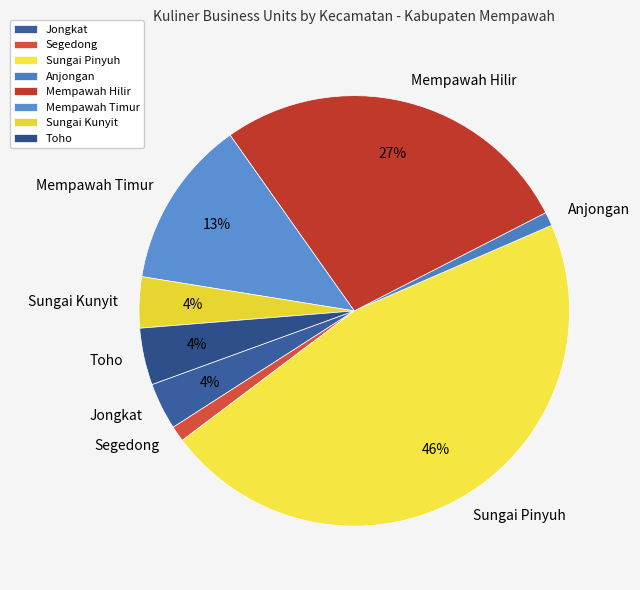

True or false: Toho accounts for 4% of the total.

True